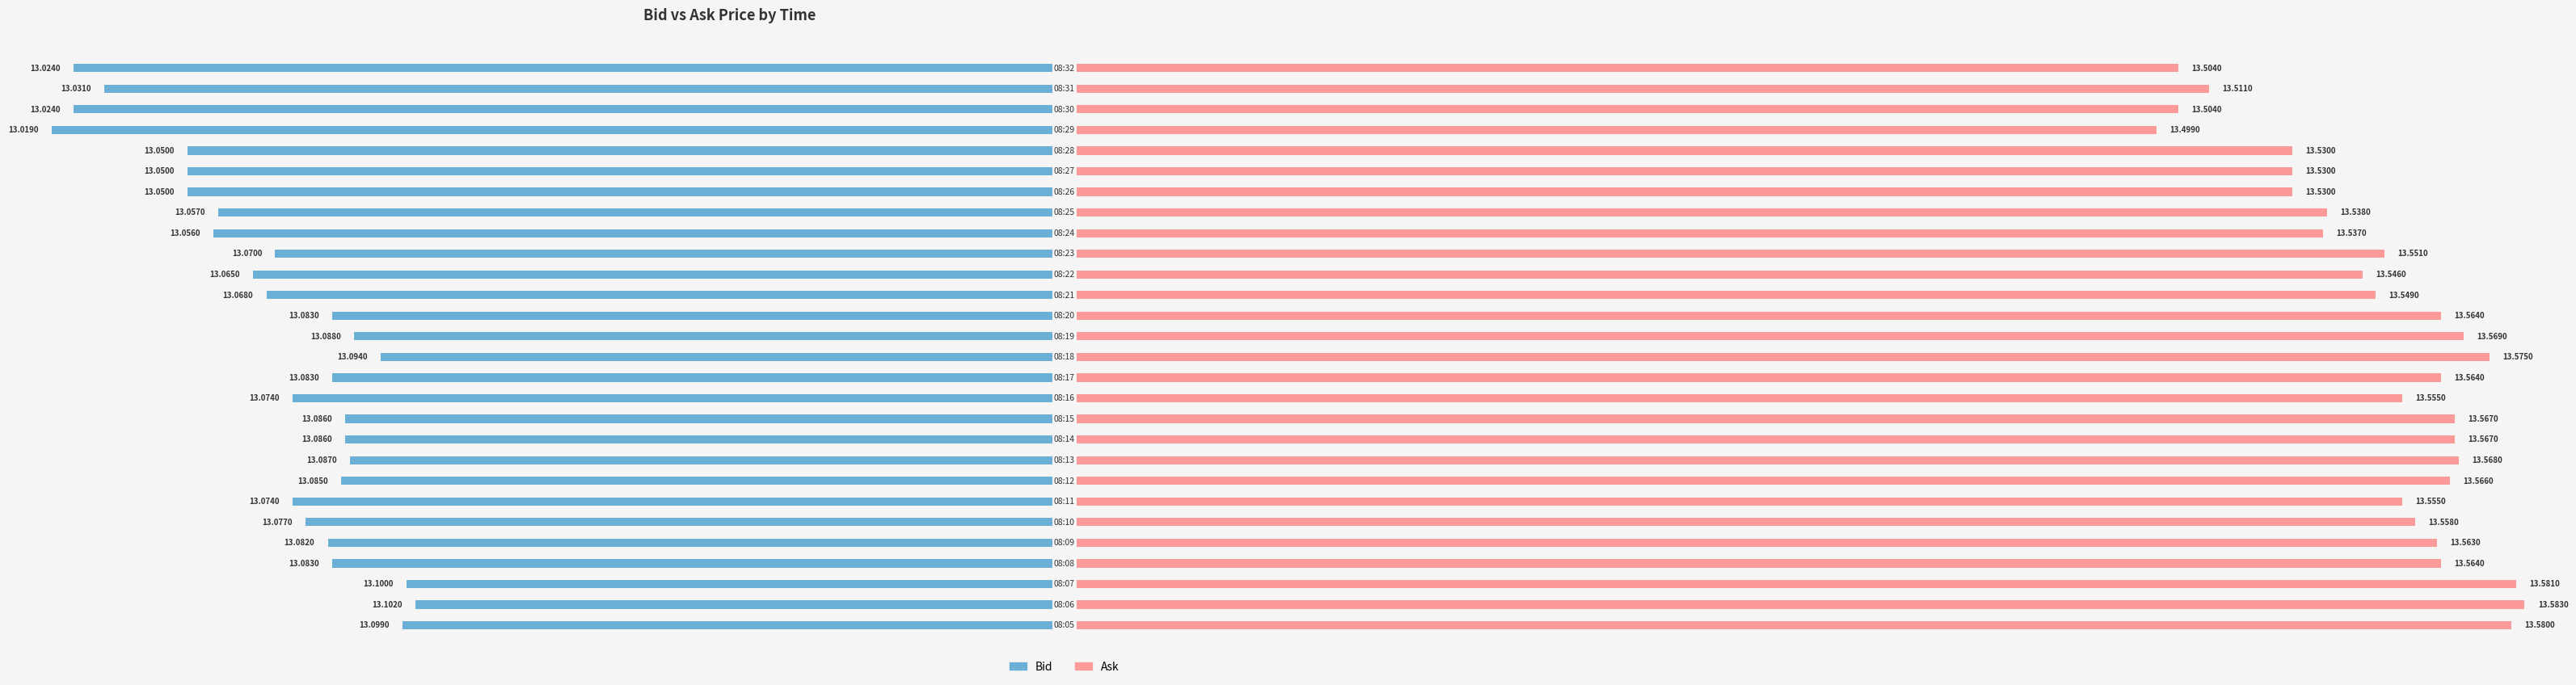

List the series in order of their overall mean, highest first.

Ask, Bid